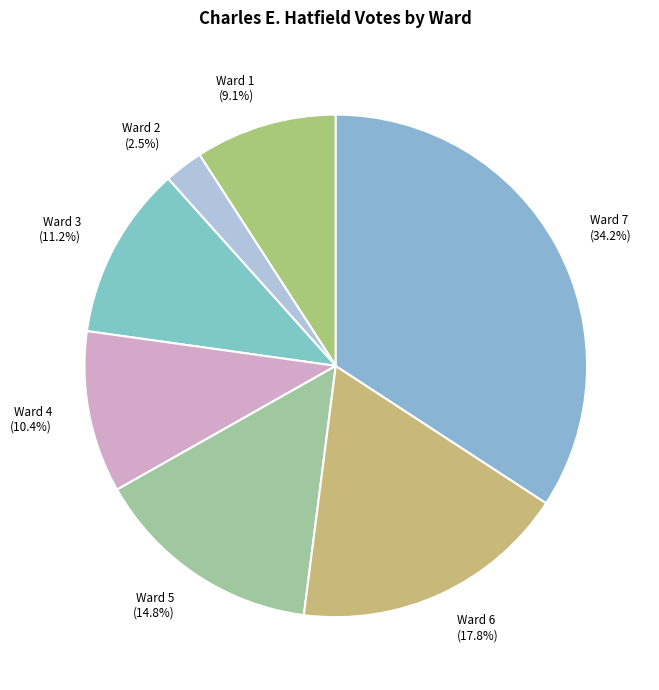

True or false: Ward 6 accounts for 18% of the total.

True